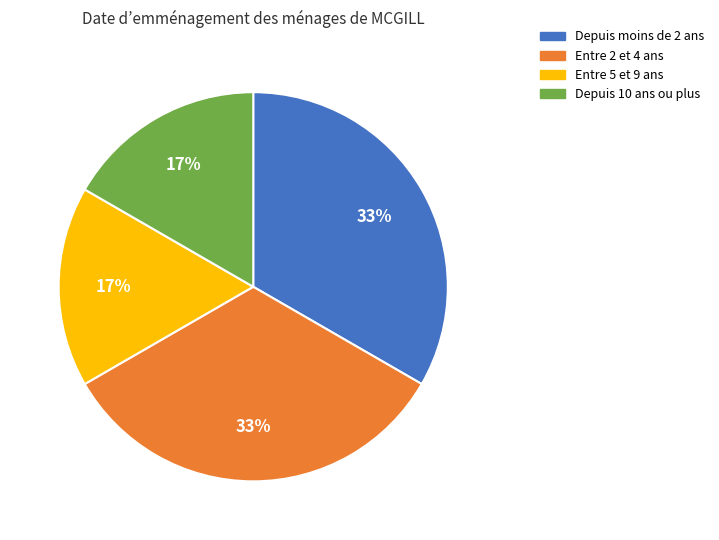

How many segments does this pie chart have?

4